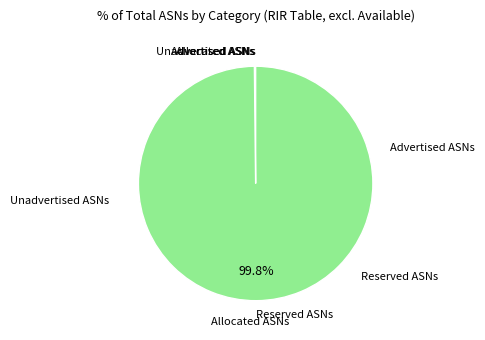

Is there a majority slice in this chart?

Yes